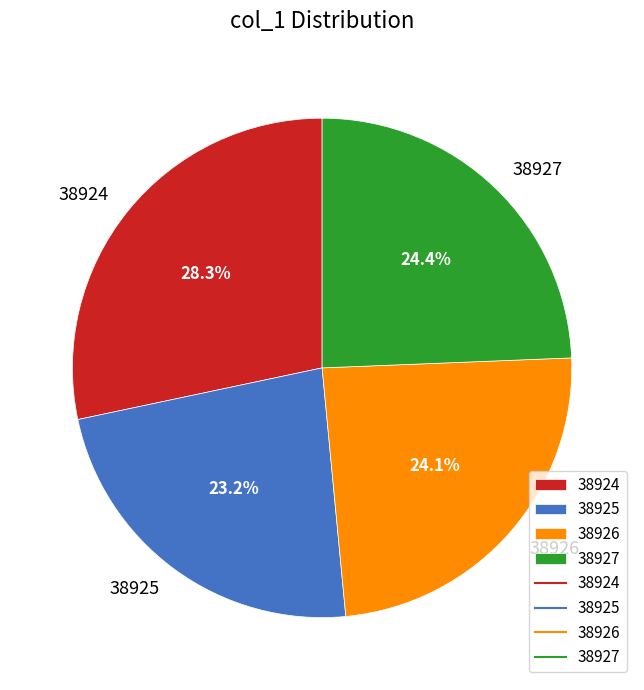

Count the number of slices in the pie.

4